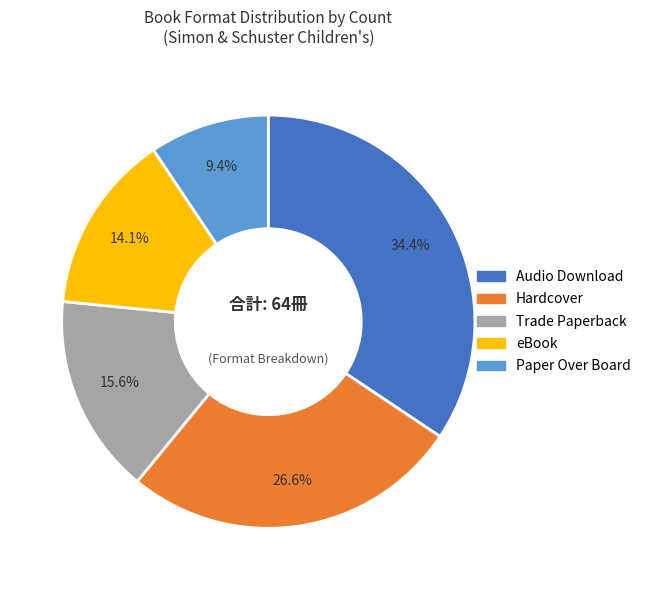

To the nearest percent, what is the average slice percentage?

20%